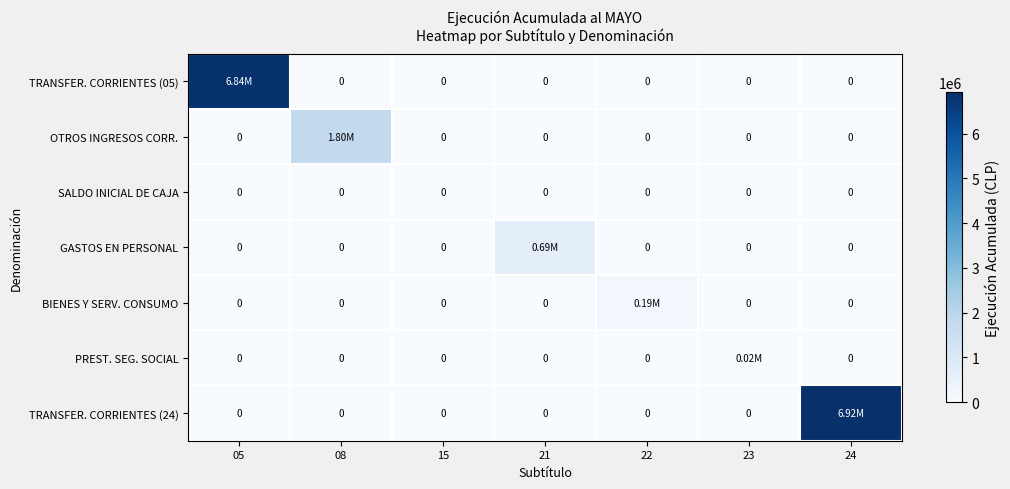

The value of TRANSFER. CORRIENTES (05) at 22 is 0. True or false?

True